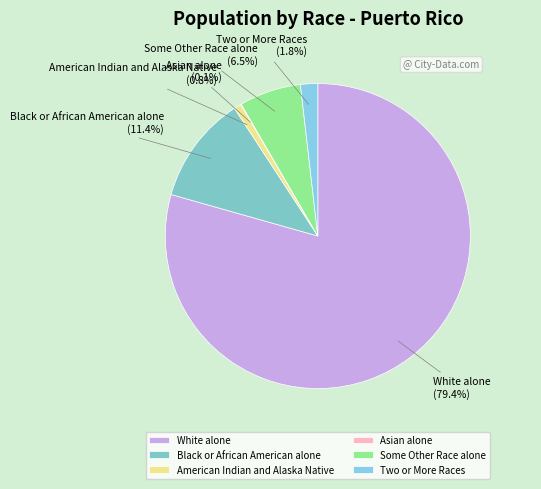

What percentage do Some Other Race alone and American Indian and Alaska Native together represent?

7.3%